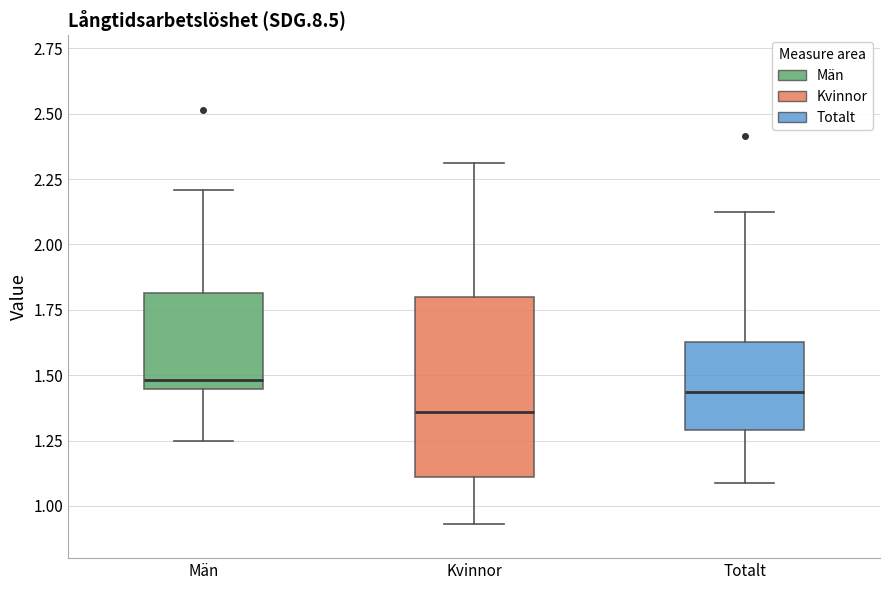

Comparing the boxes themselves (not the whiskers), which one is the tallest?

Kvinnor